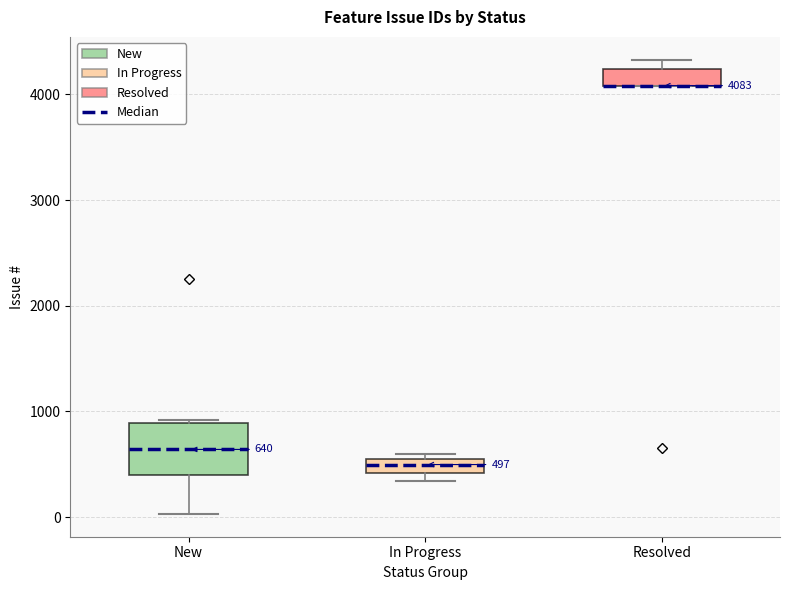

Which box is the tallest, from its lower edge to its upper edge?

New